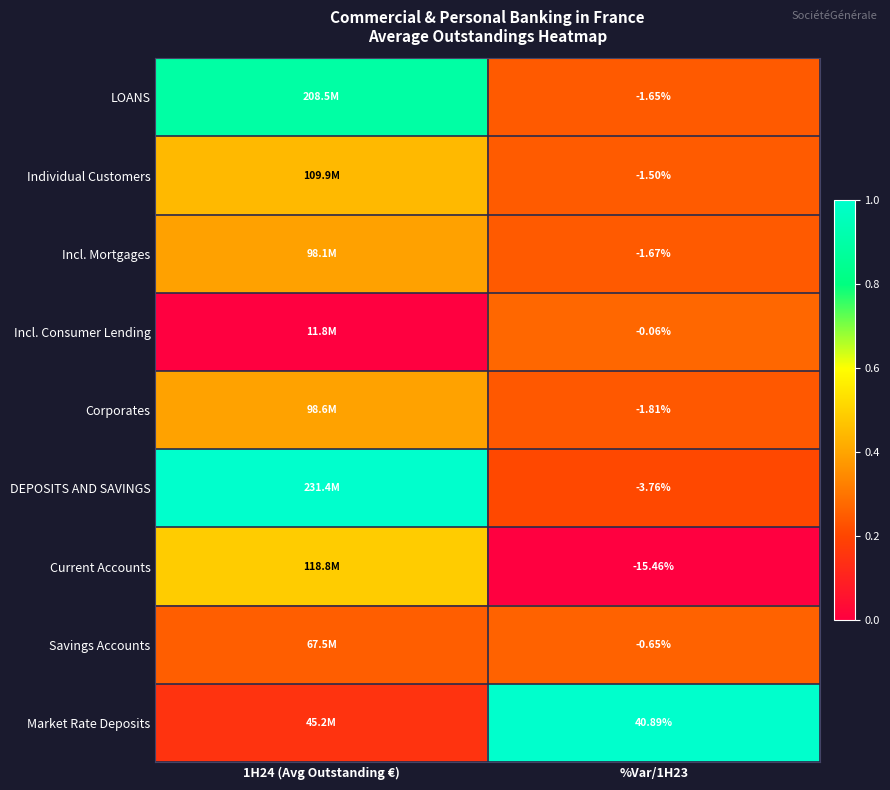

At %Var/1H23, list the series in order from smallest to largest.

Current Accounts, DEPOSITS AND SAVINGS, Corporates, Incl. Mortgages, LOANS, Individual Customers, Savings Accounts, Incl. Consumer Lending, Market Rate Deposits